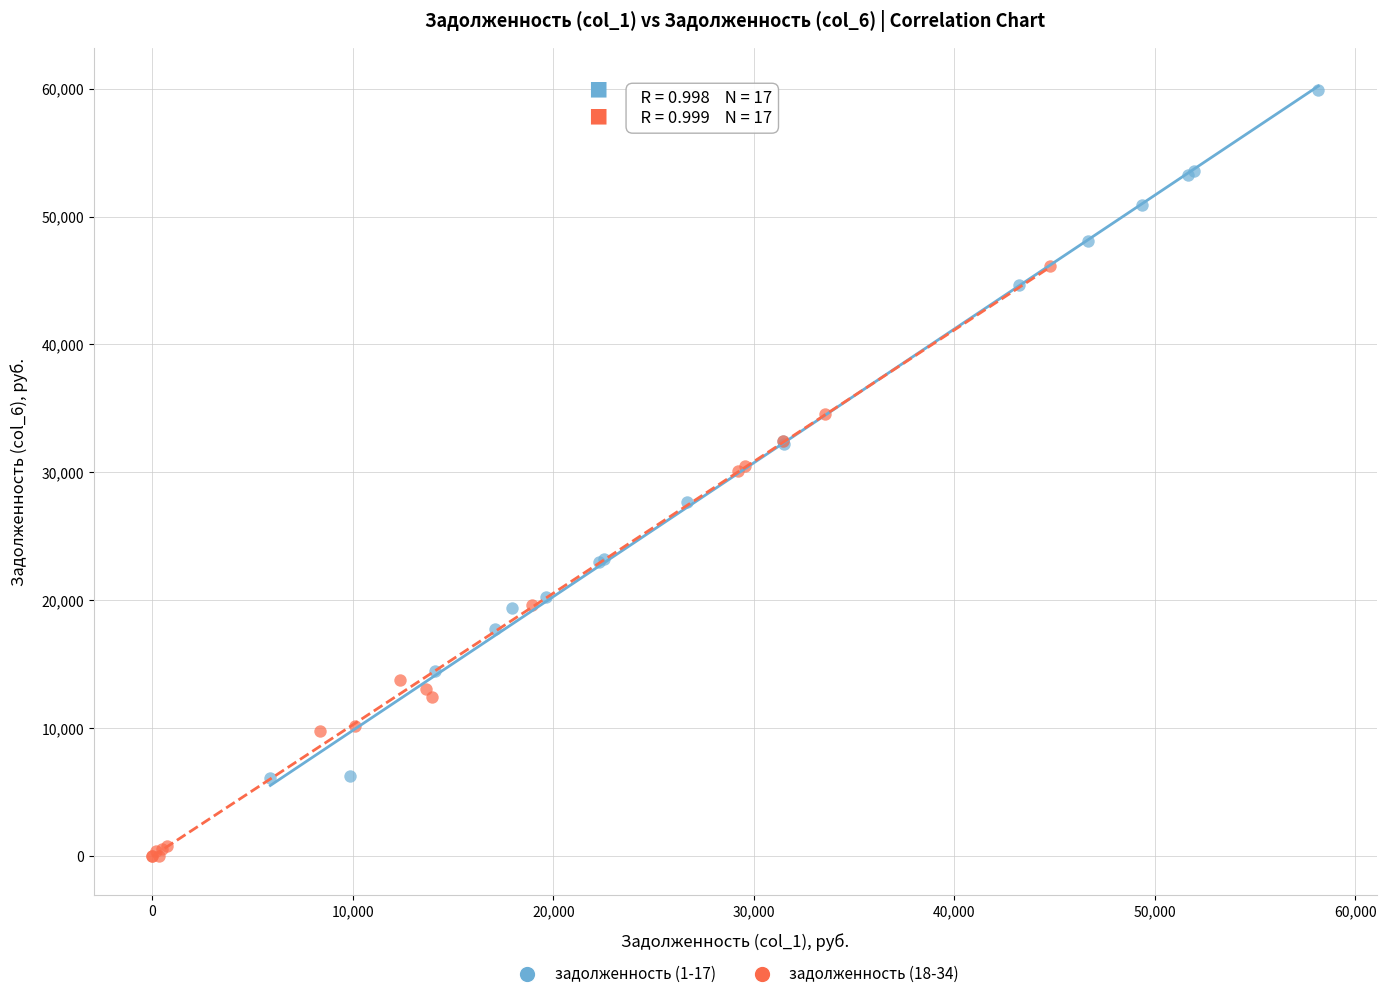

Which series reaches the minimum Y coordinate?

задолженность (18-34)